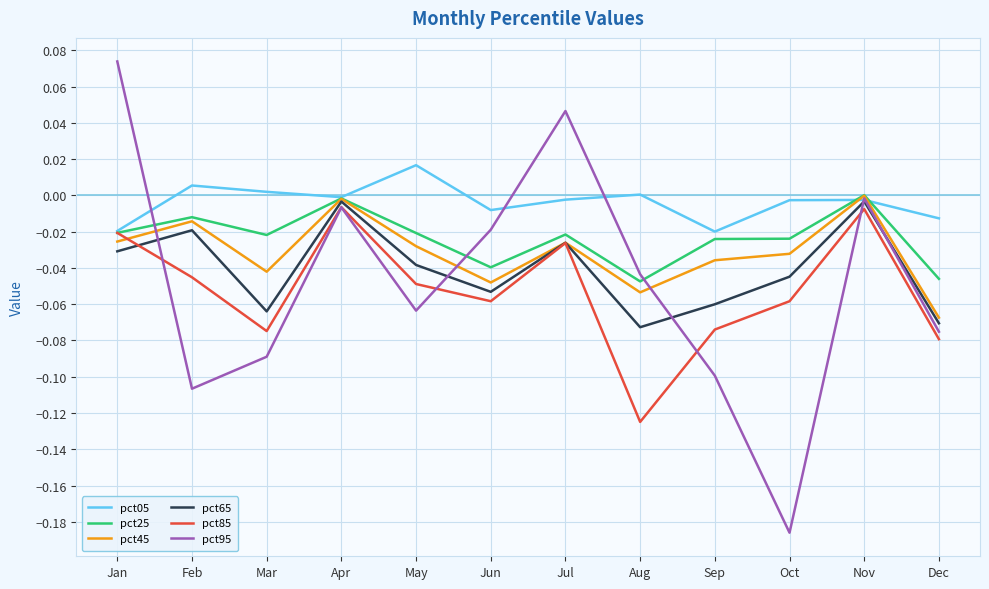

Which series has the widest spread of values?

pct95